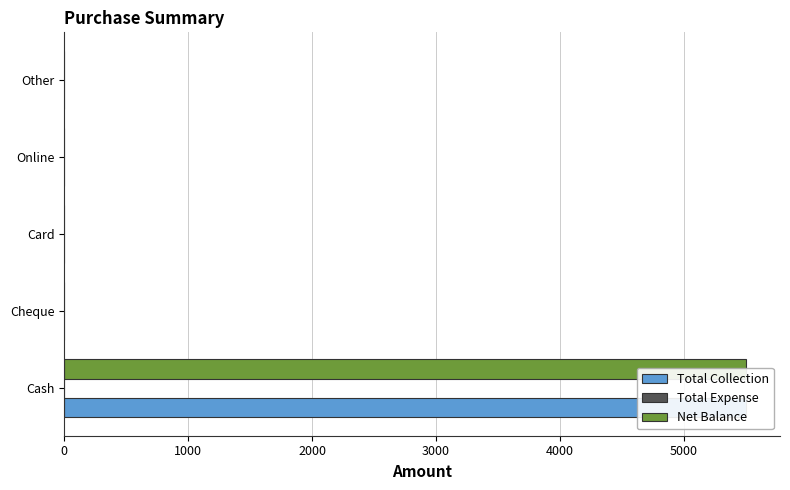

Which series has the widest spread of values?

Total Collection